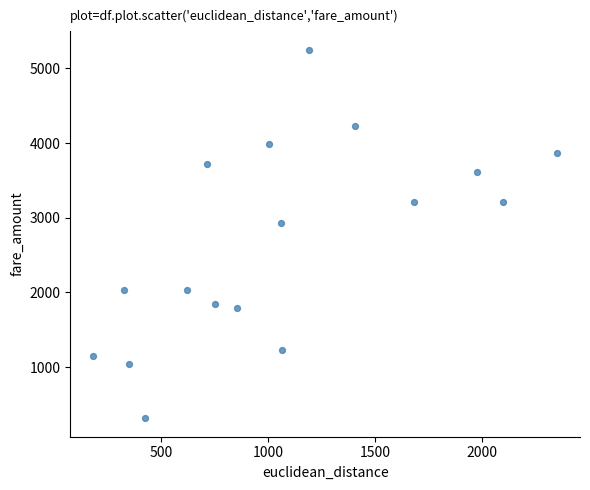

What is the range of Y values (max minus min)?

4934.2